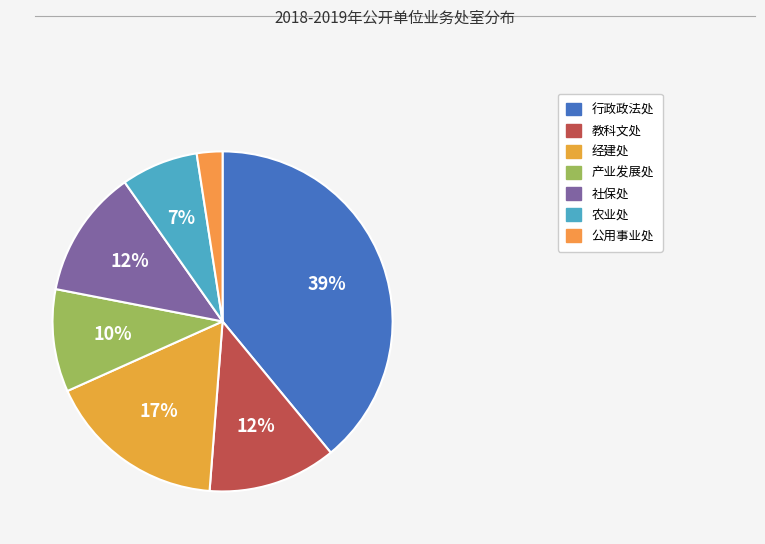

Rank the categories by value from highest to lowest.

行政政法处, 经建处, 教科文处, 社保处, 产业发展处, 农业处, 公用事业处